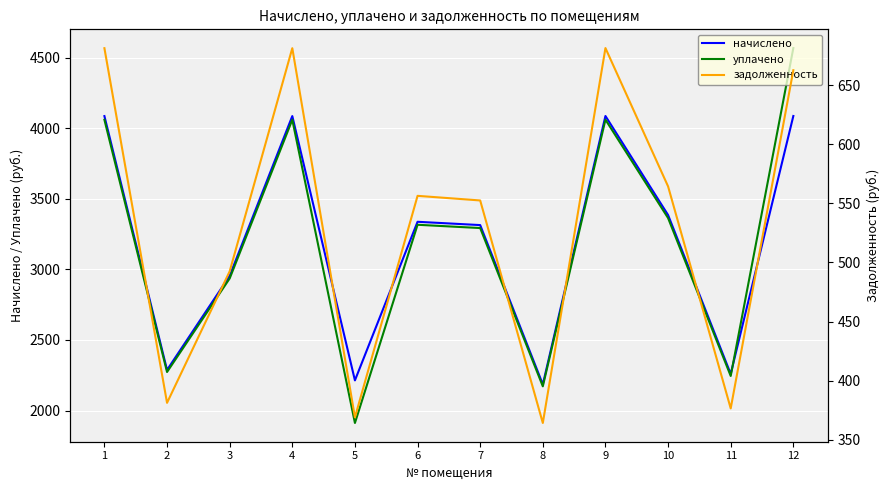

What is the difference between the maximum and minimum values in the начислено series?

1902.2